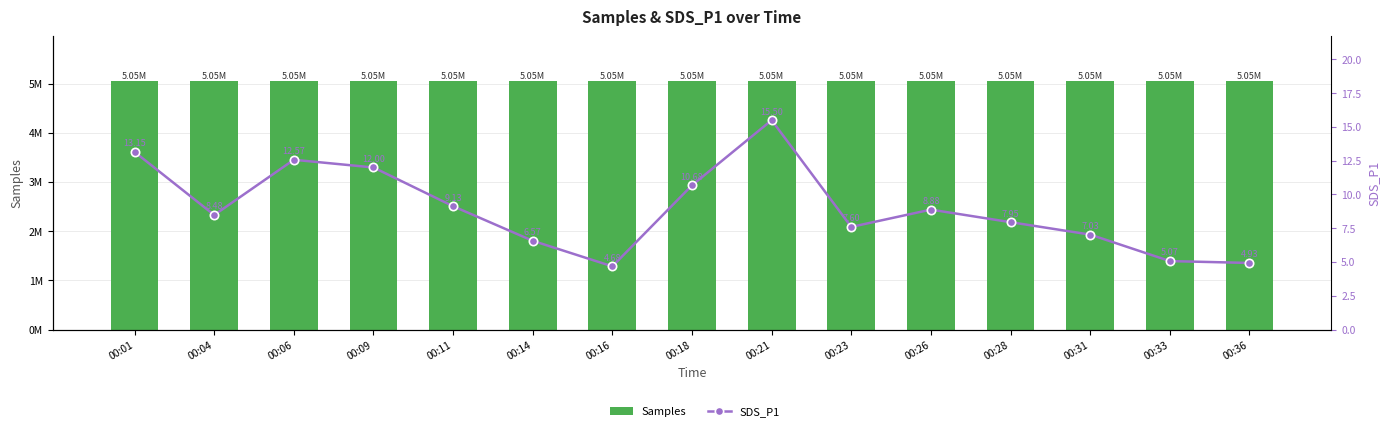

Reading left to right, list all the values displayed in this chart.

Samples: 5051721.0	5051964.0	5051960.0	5051885.0	5051140.0	5051731.0	5051445.0	5051314.0	5051244.0	5051500.0	5051756.0	5051526.0	5051293.0	5051389.0	5051600.0
SDS_P1: 13.2	8.5	12.6	12.0	9.1	6.6	4.7	10.7	15.5	7.6	8.9	8.0	7.0	5.1	4.9